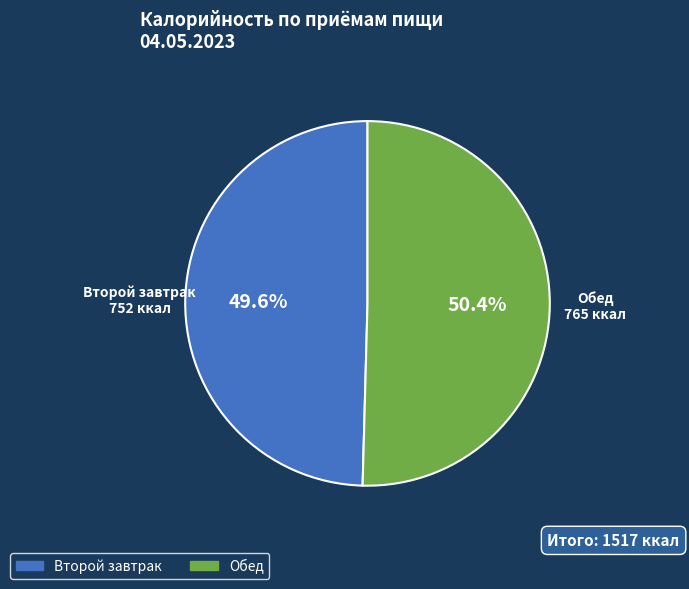

Combined, do Обед and Второй завтрак account for over 50%?

Yes